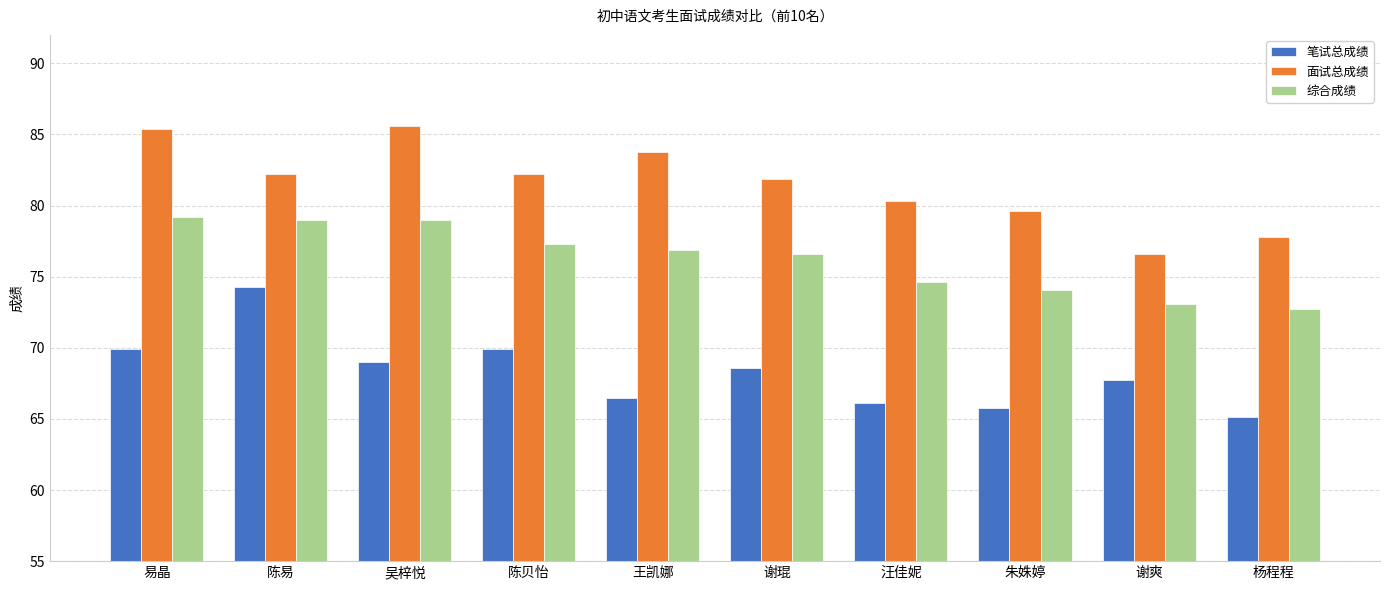

What is the label of the 2nd bar from the left?

陈易